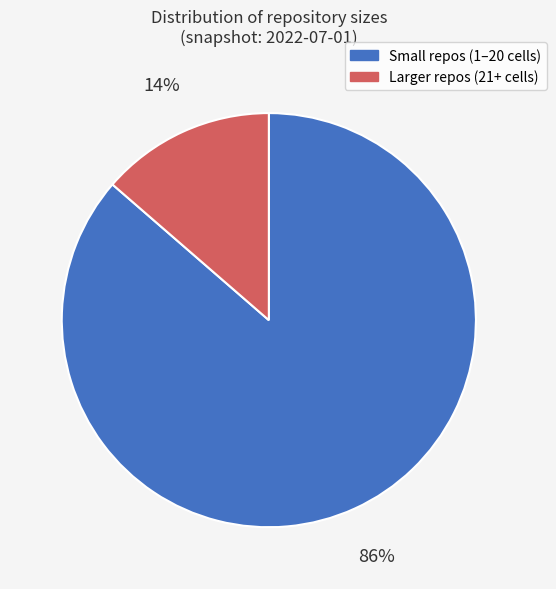

How many slices are in this pie chart?

2